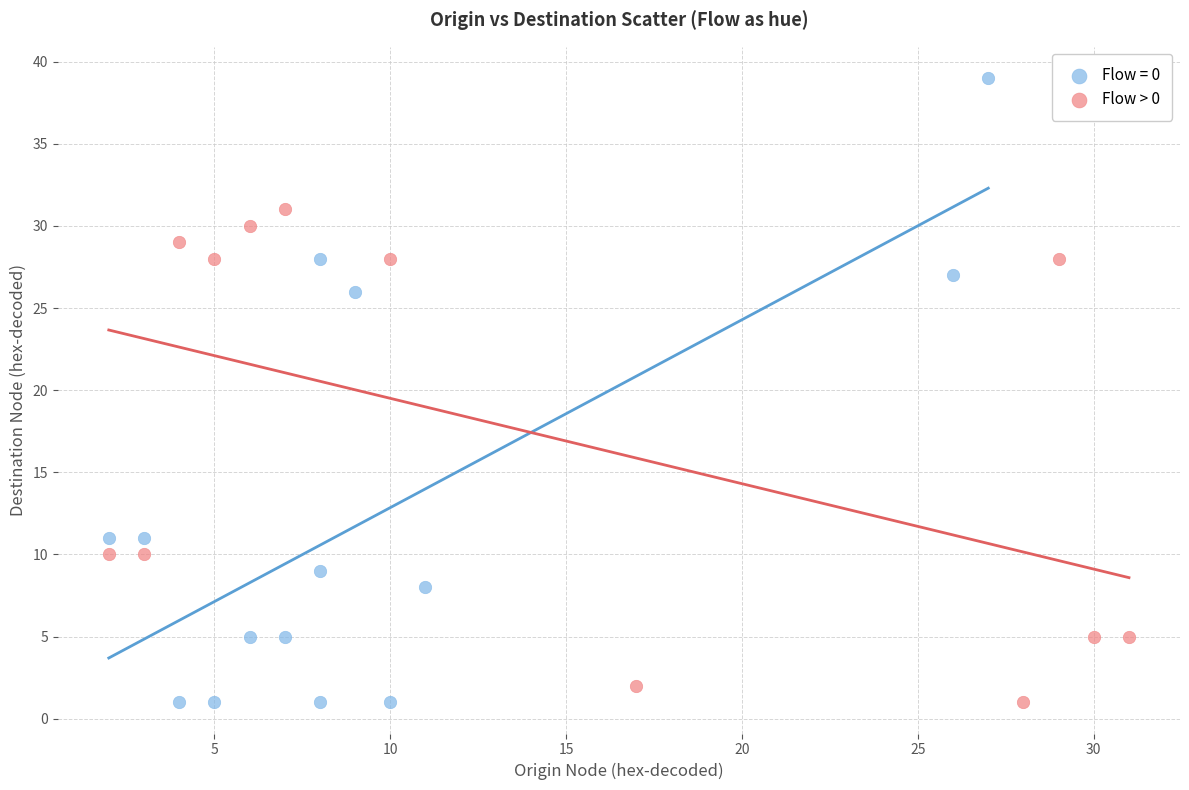

Which series has the largest Y range (max minus min)?

Flow = 0